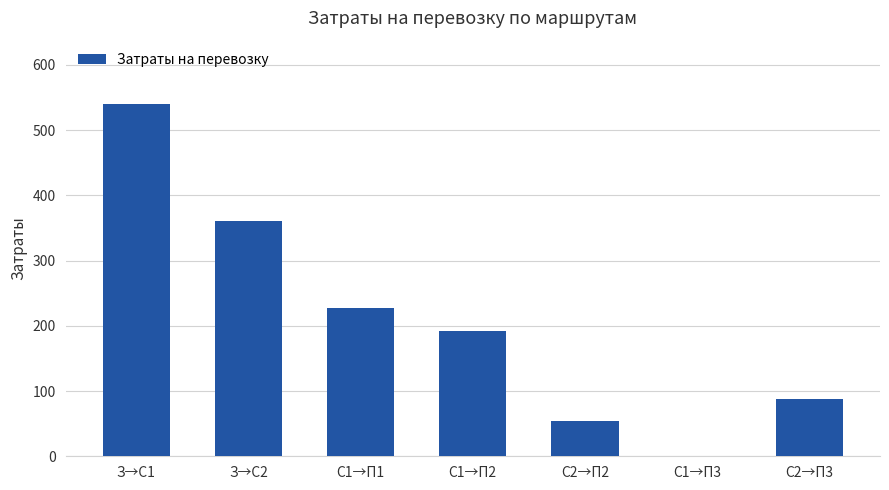

Where is the data nearest to the value 270?

С1→П1